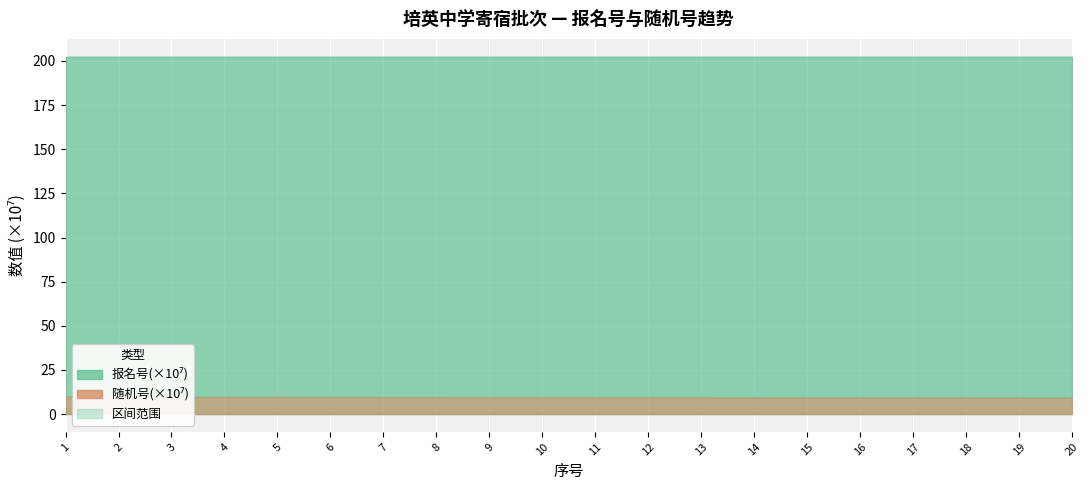

How many lines are shown in the chart?

2